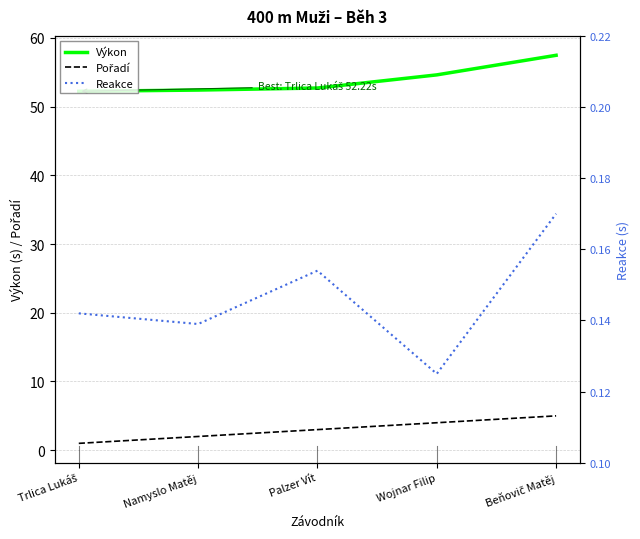

At Beňovič Matěj, list the series in order from smallest to largest.

Reakce, Pořadí, Výkon